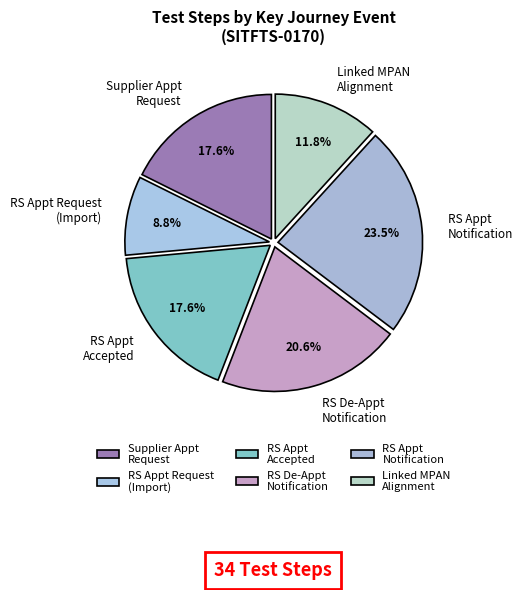

What is the largest slice in the pie chart?

RS Appt Notification